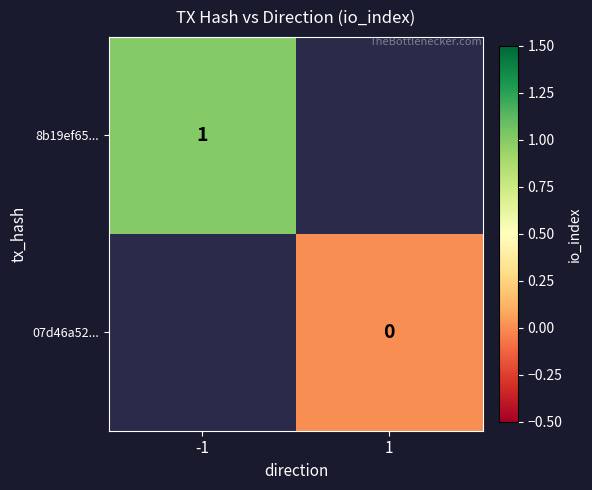

How many data points does each series have?

2